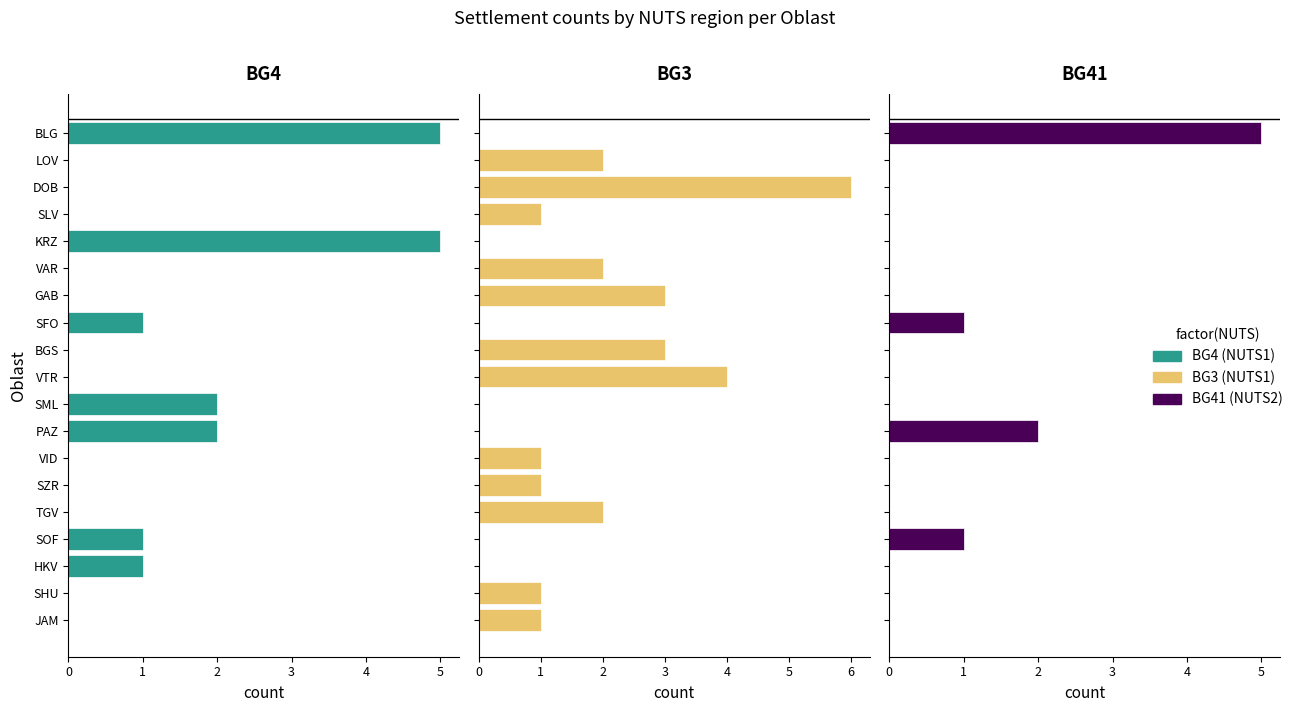

True or false: BG41 (NUTS2) has a value of 3 at BLG.

False